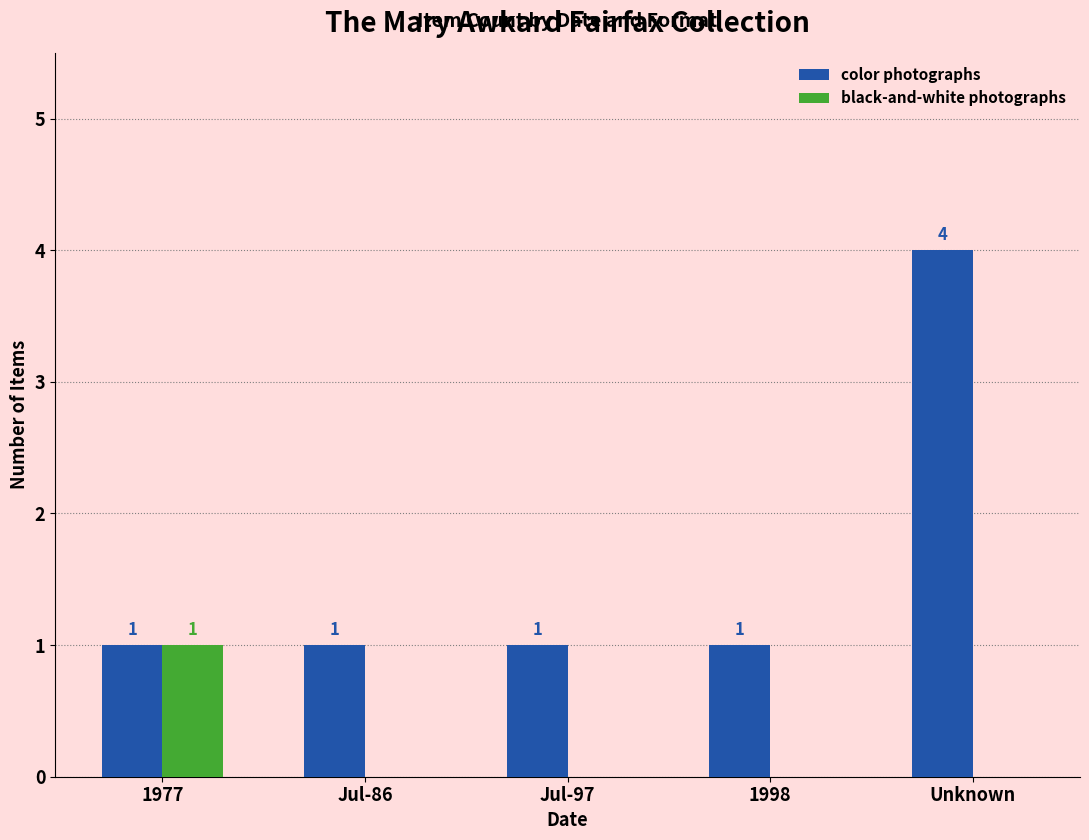

Count the color photographs values in the range 1 to 2.

4